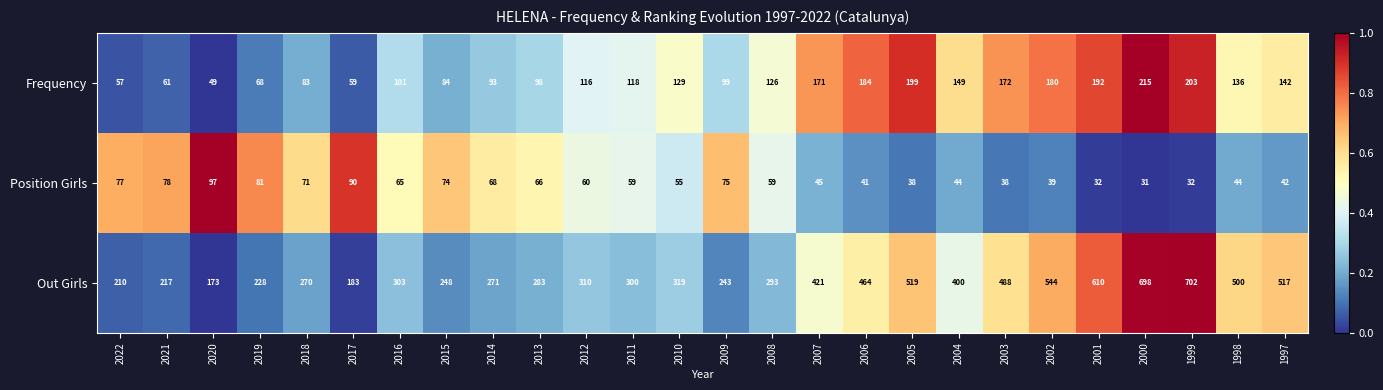

At 2020, list the series in order from largest to smallest.

Out Girls, Position Girls, Frequency